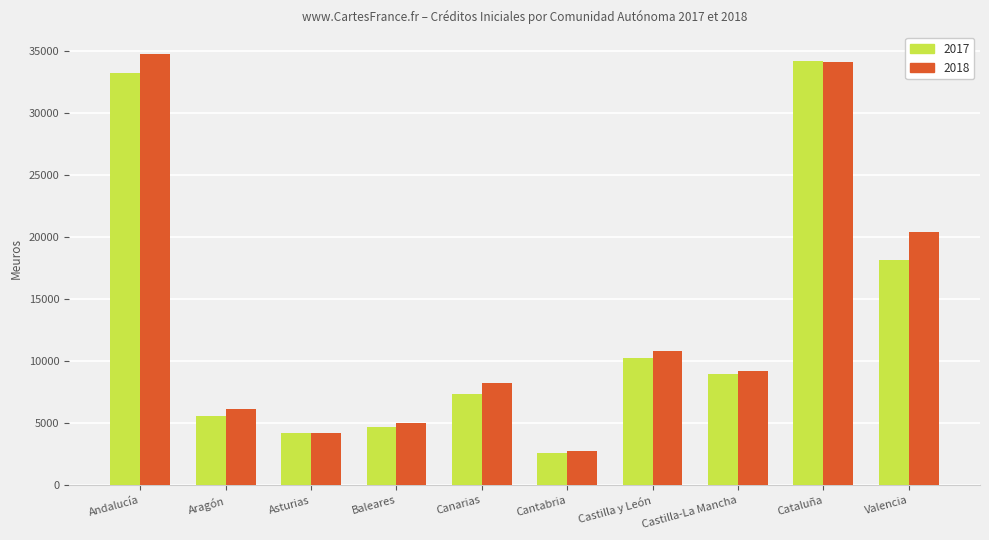

What position from the right is Asturias?

8